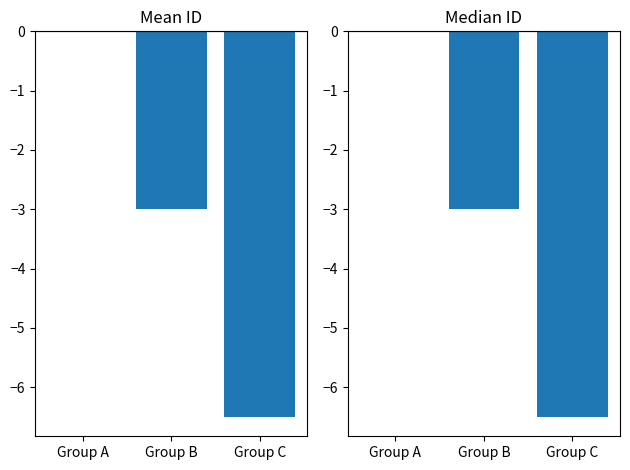

Rank the series by their maximum value, from highest to lowest.

Mean ID, Median ID